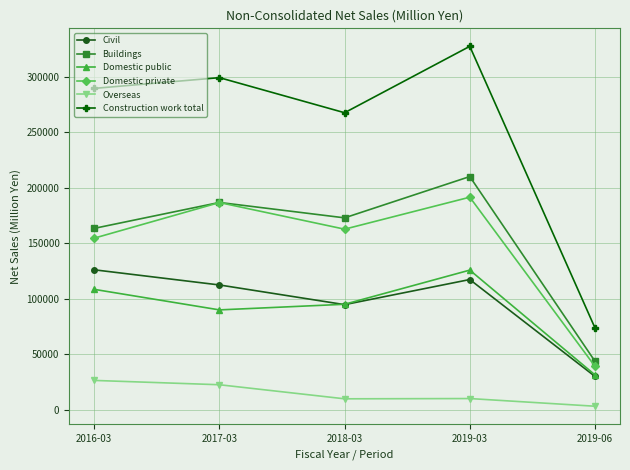

True or false: Civil and Overseas cross at least once.

False